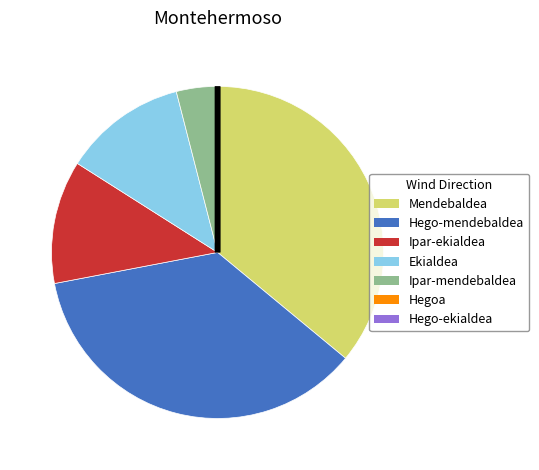

Which has a higher value, Ekialdea or Mendebaldea?

Mendebaldea